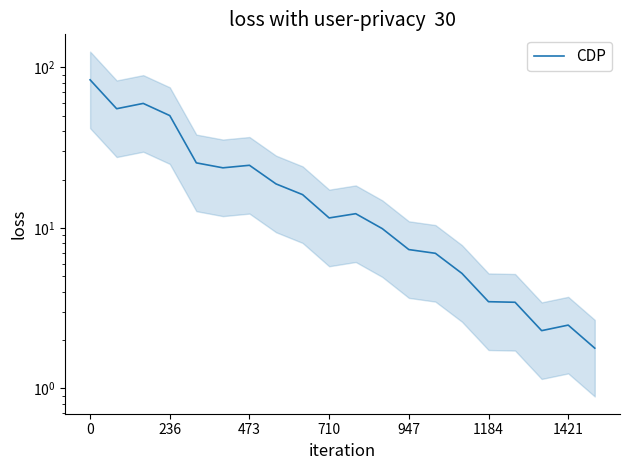

What is the sum of all values?

423.9